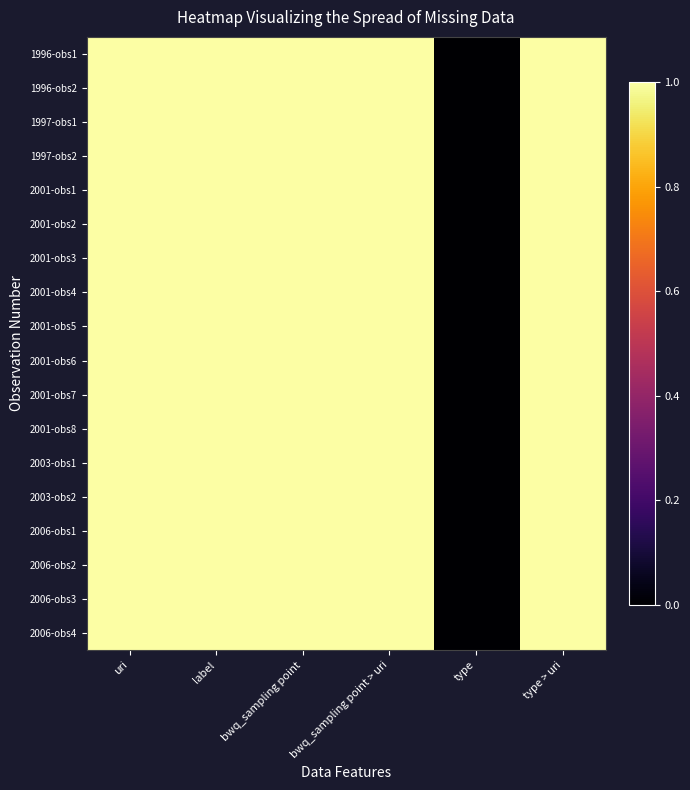

Which category has the highest value across all series?

uri